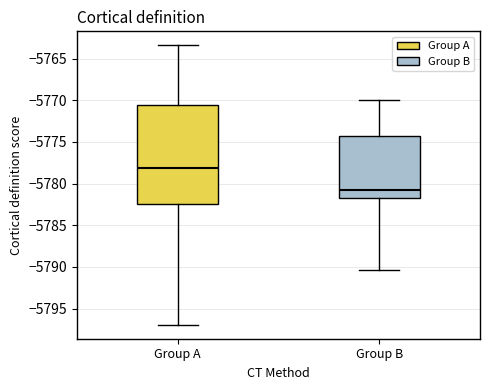

Which box's median line is the highest?

Group A